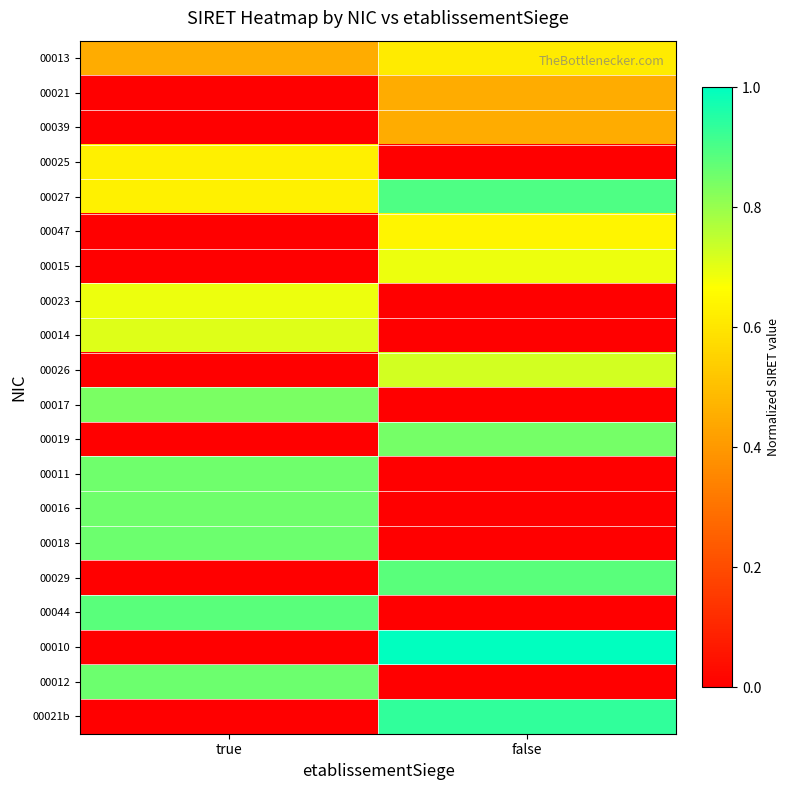

Which series changed the most between true and false?

00010